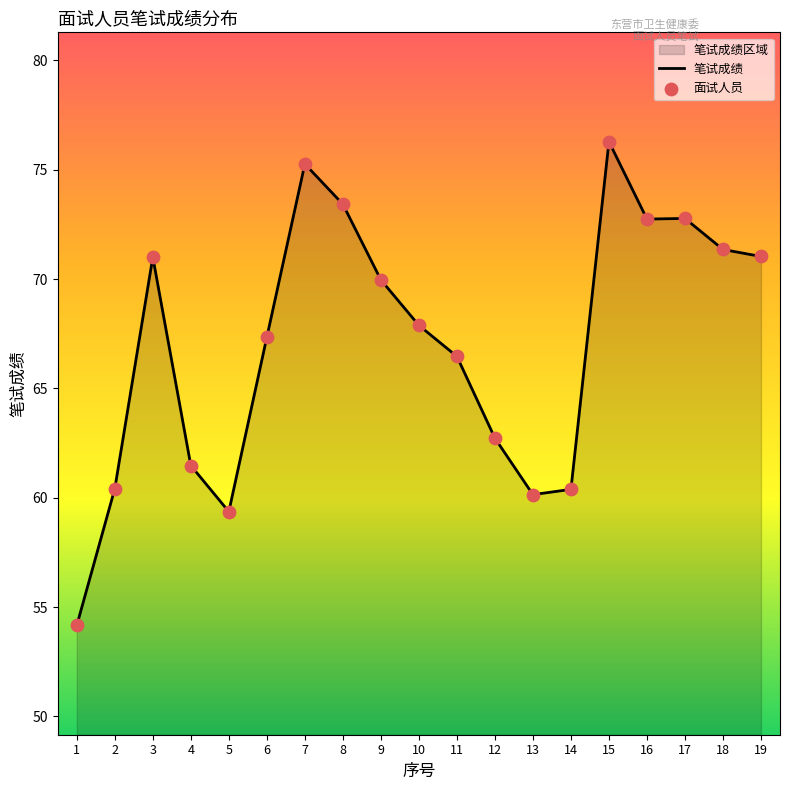

What is the ratio of the value at 15 to the value at 19?

1.1